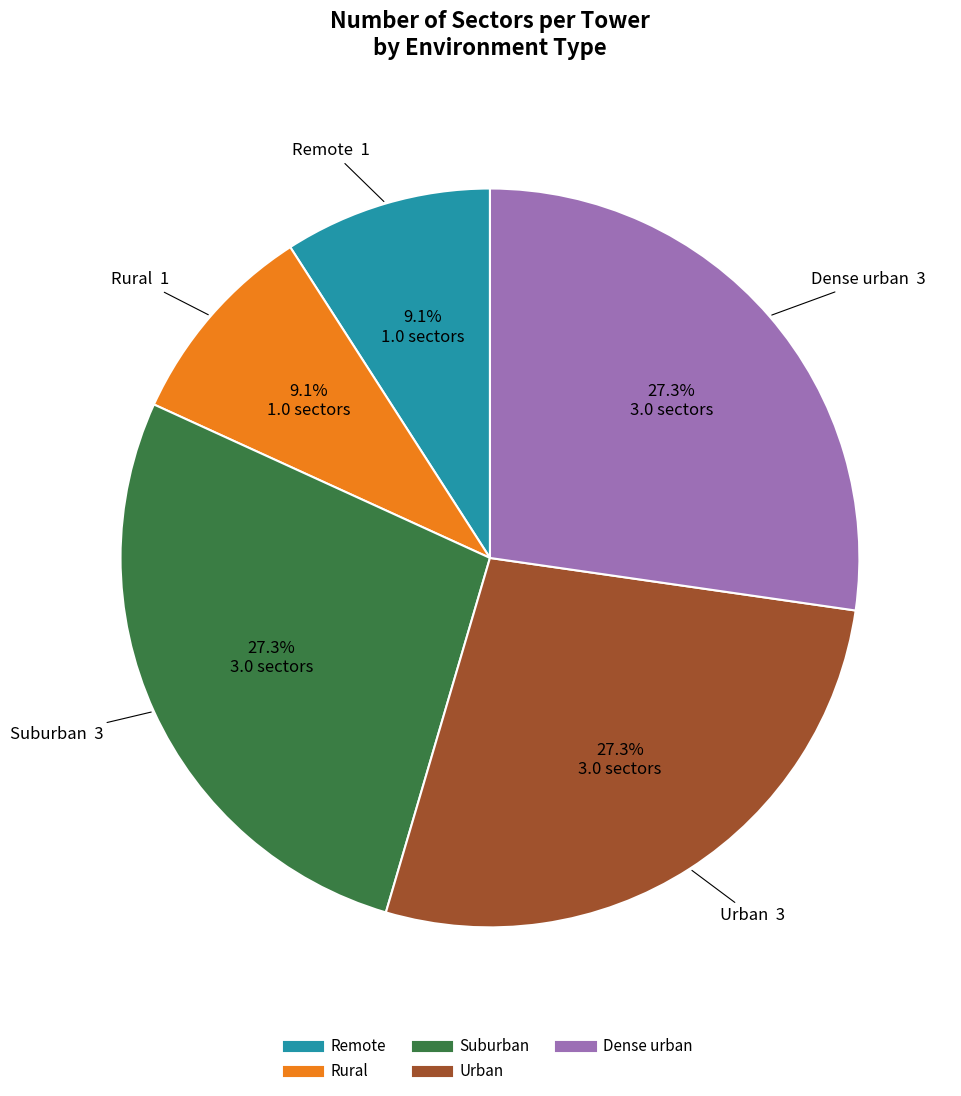

The Rural slice represents 20% of the pie. True or false?

False